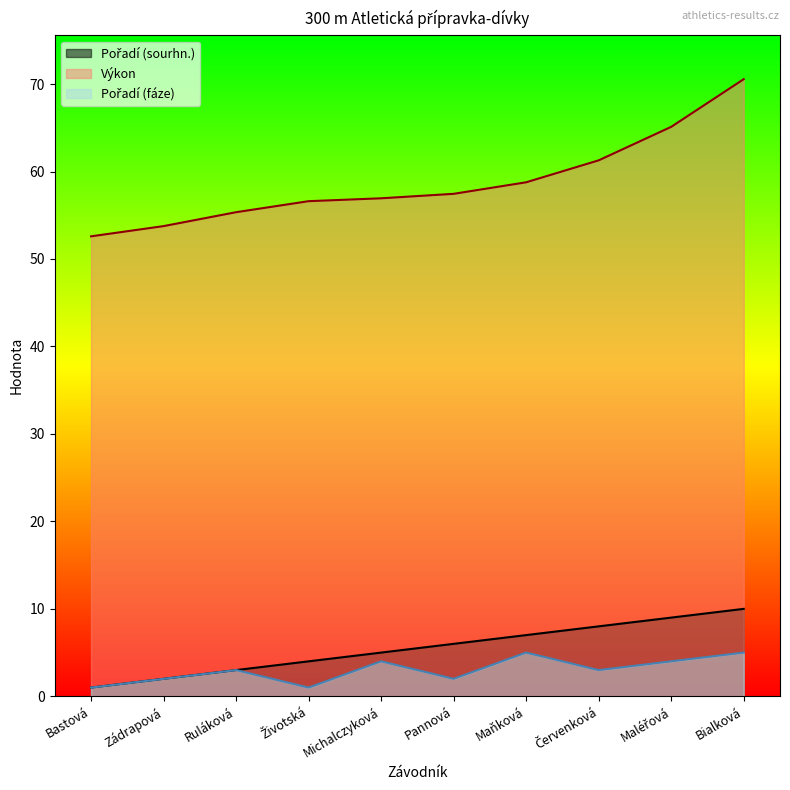

True or false: Pořadí (sourhn.) has a value of 1.0 at Bastová.

True